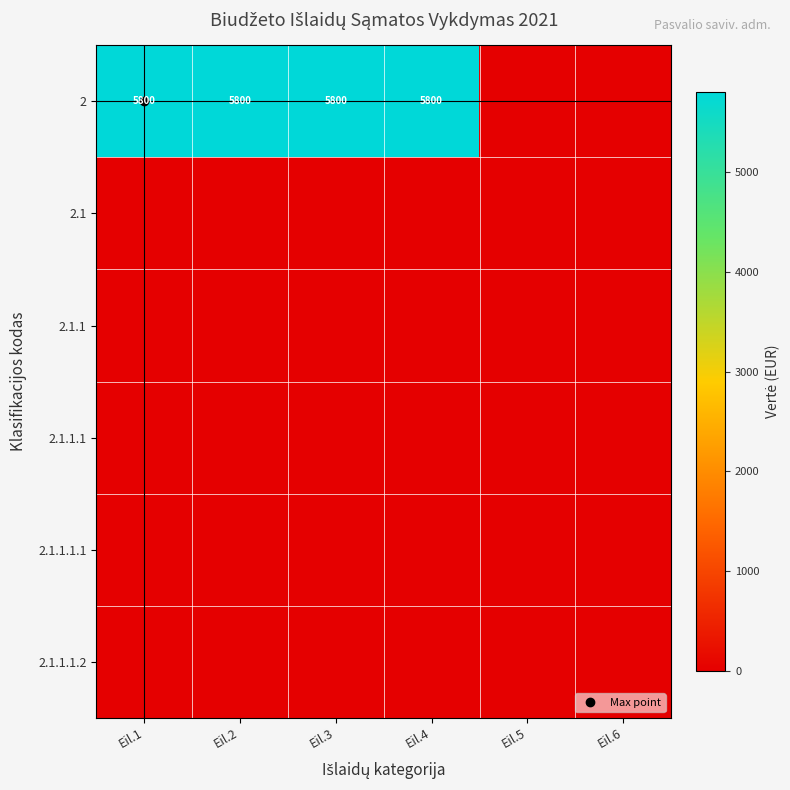

Rank the categories by 2.1 value from lowest to highest.

Eil.1, Eil.2, Eil.3, Eil.4, Eil.5, Eil.6